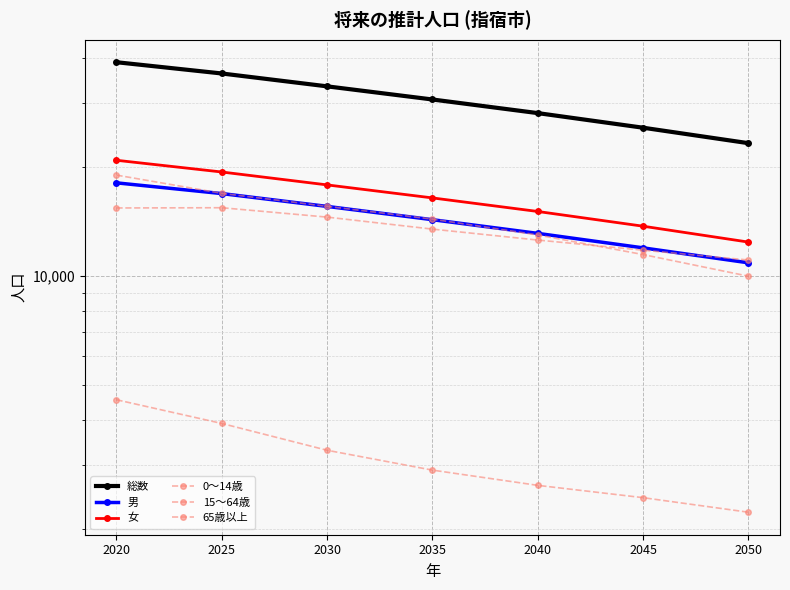

What is the spread (max minus min) of values at 2035?

27864